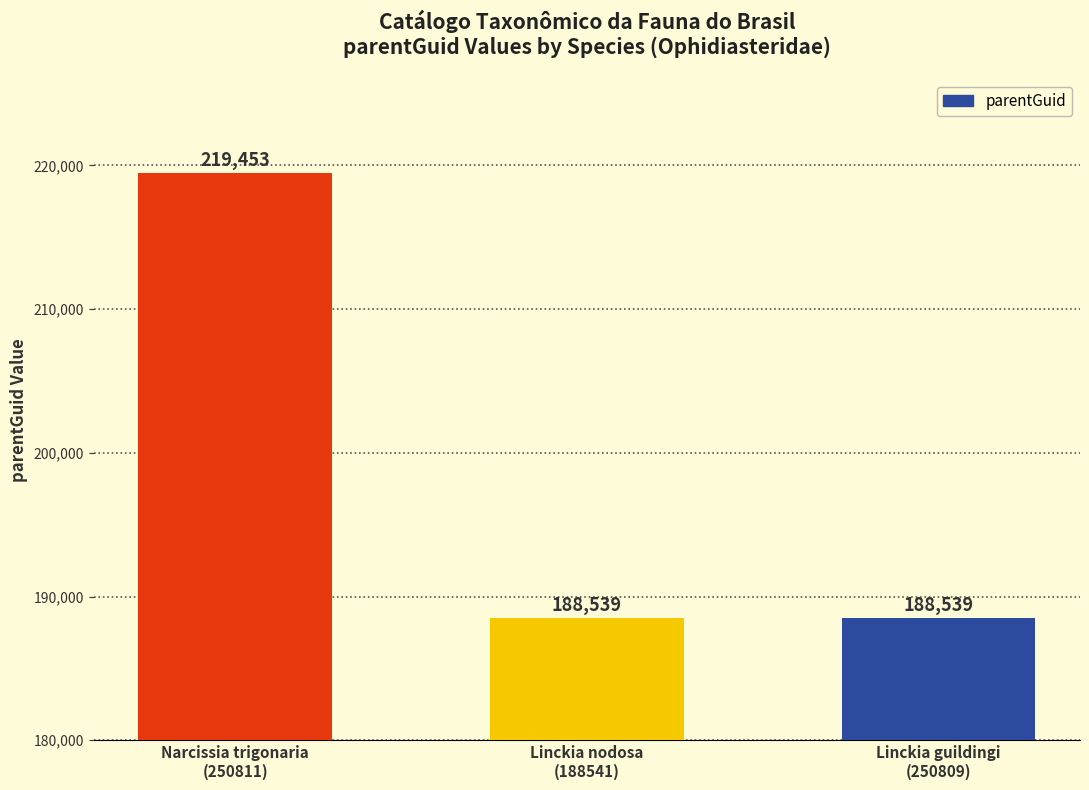

The value at Linckia guildingi
(250809) is 188539. True or false?

True